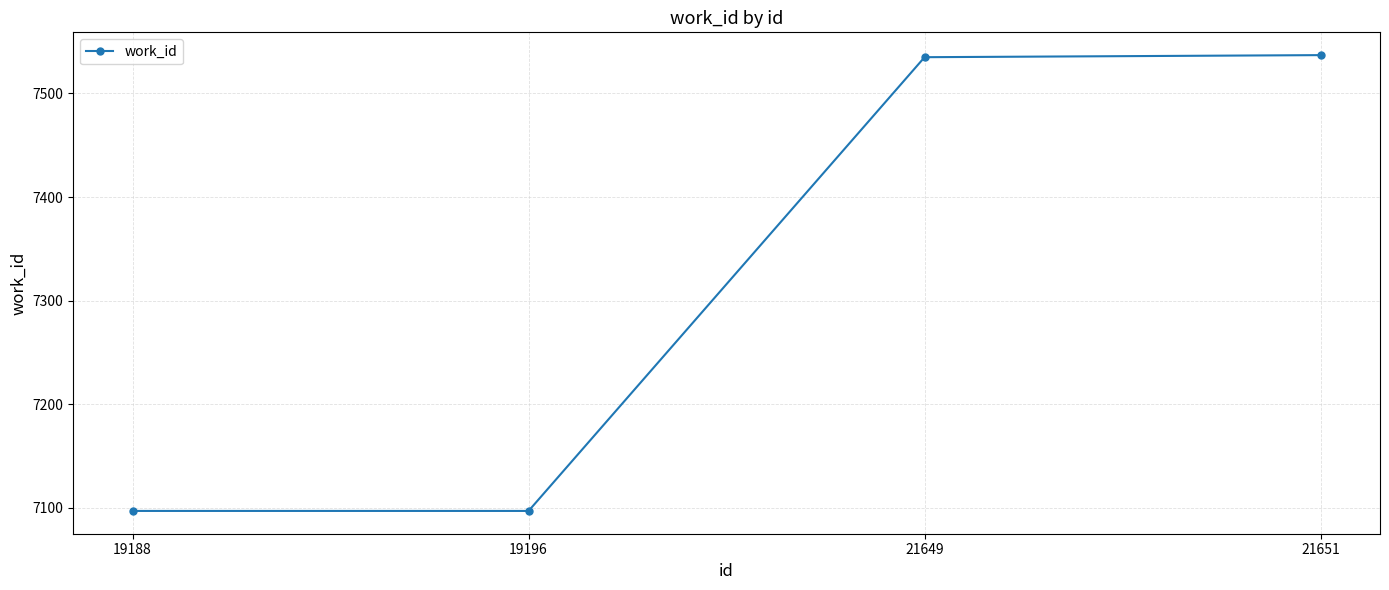

The value at 21649 is 7535. True or false?

True